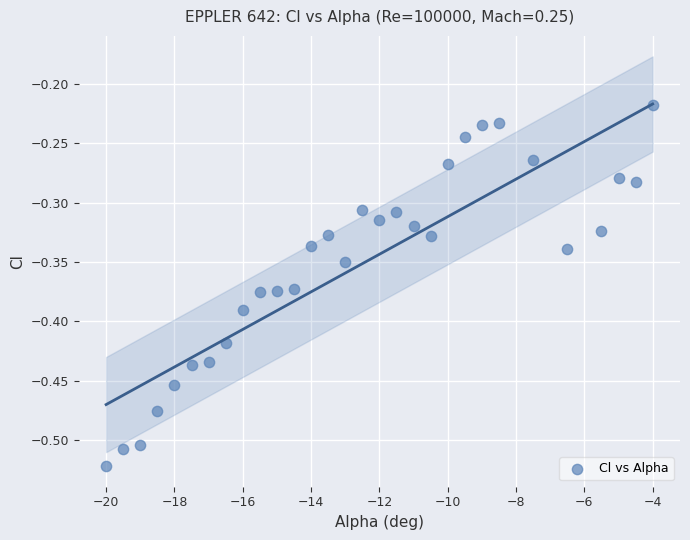

What is the range of Y values (max minus min)?

0.3